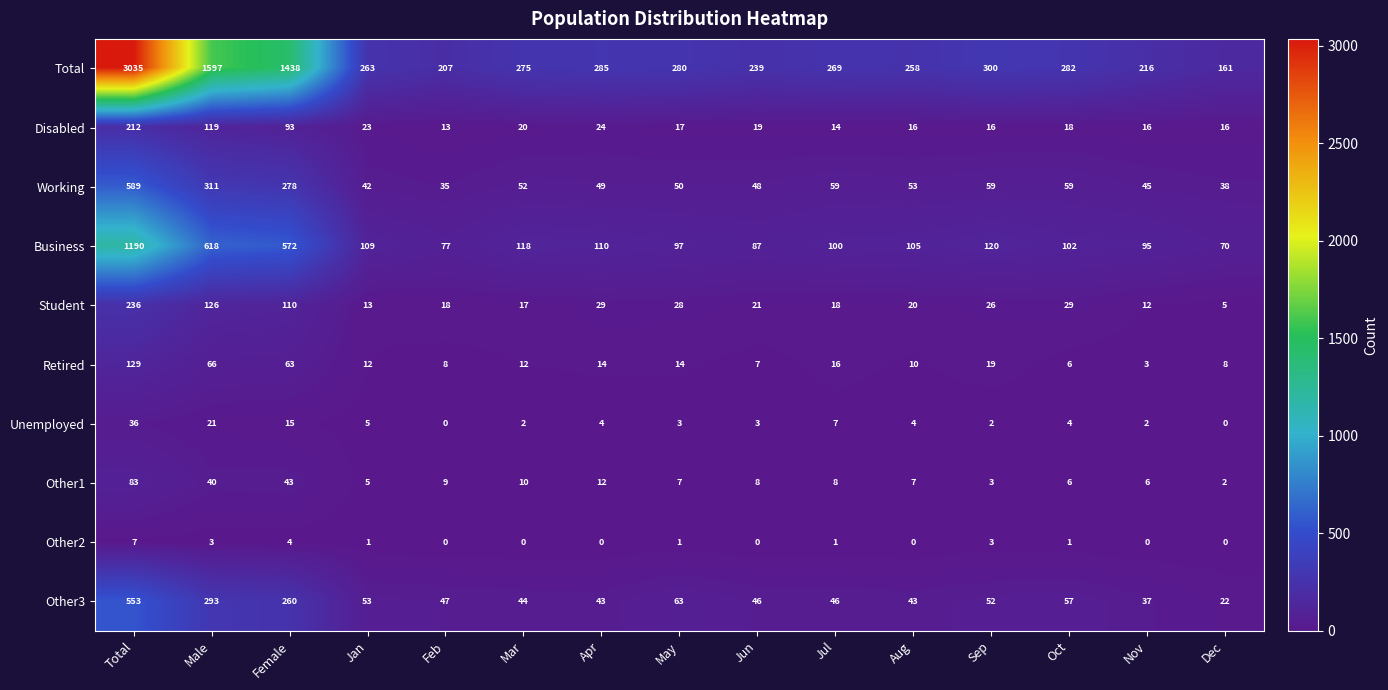

What is the spread (max minus min) of values at Total?

3028